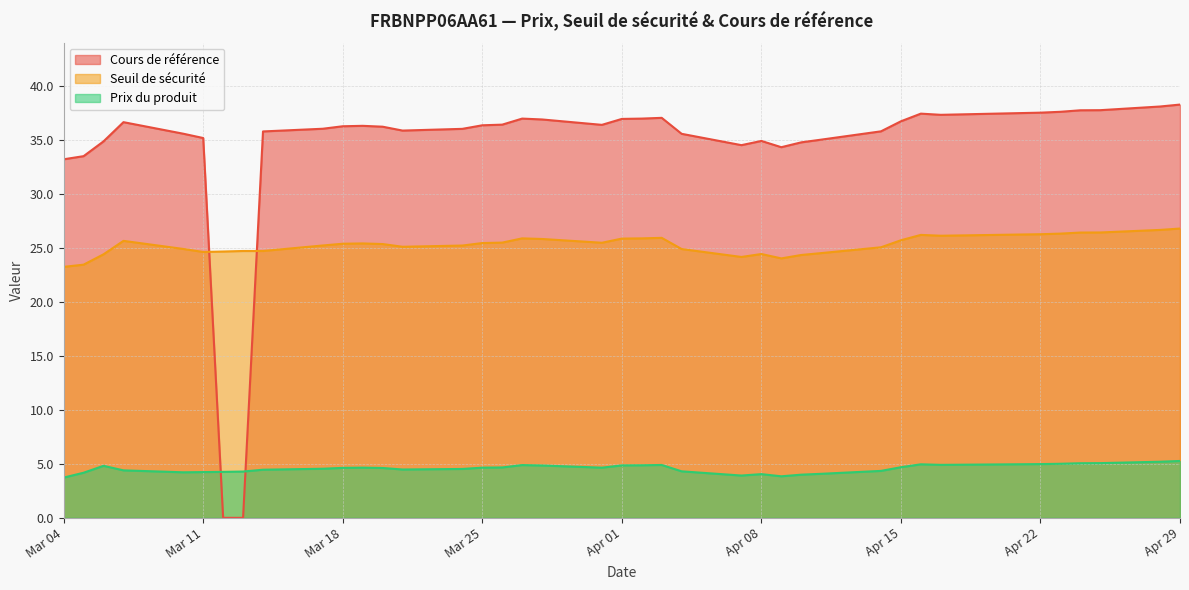

What is the average value of the Prix du produit series?

4.6